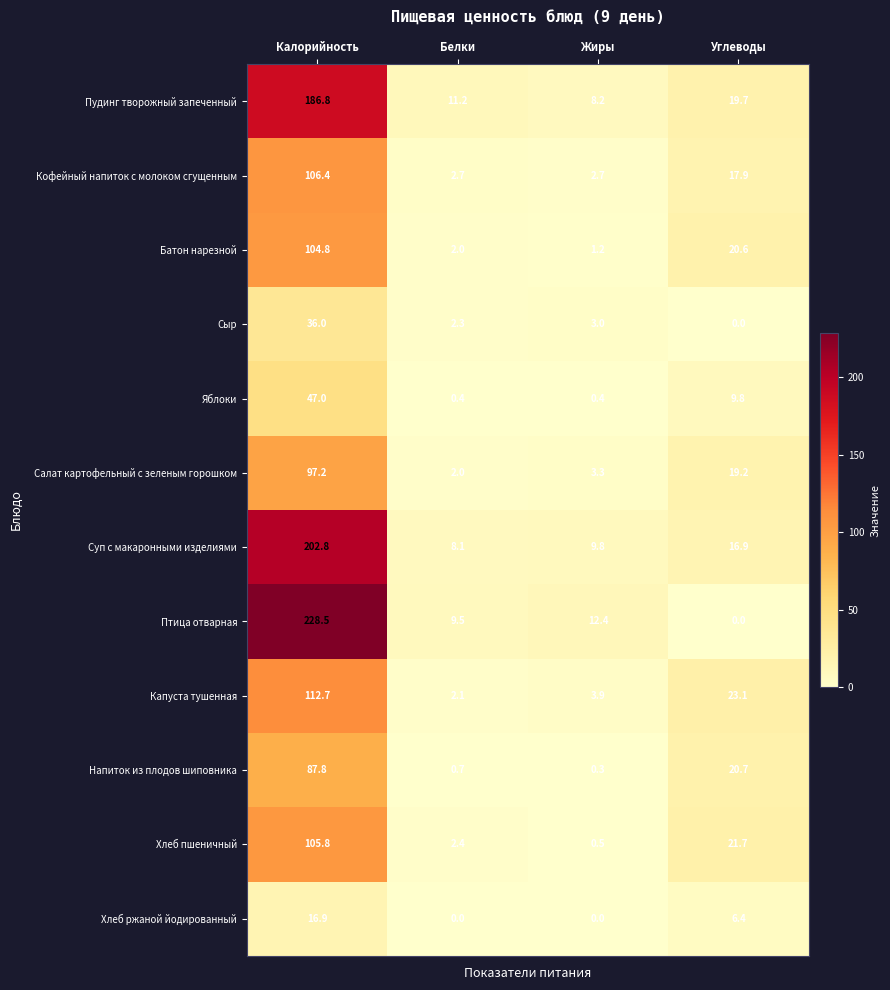

At which category does the chart reach its peak across all series?

Калорийность